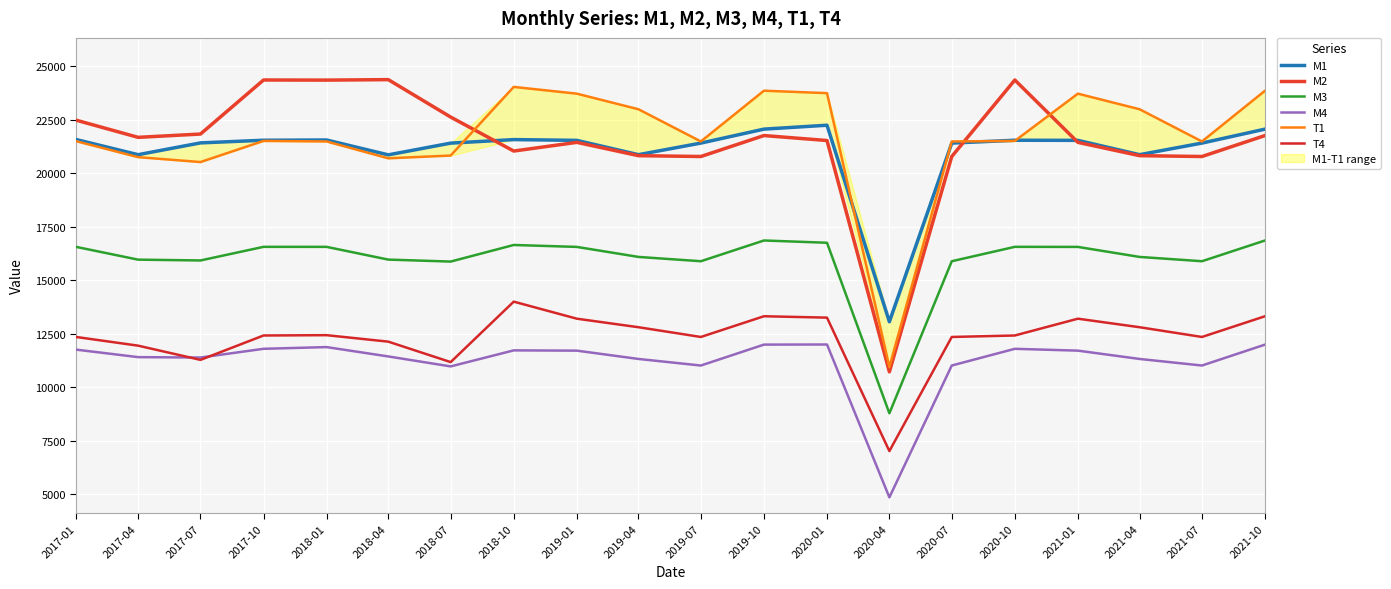

What is the sum of the T4 values at 2020-07 and 2020-10?

24779